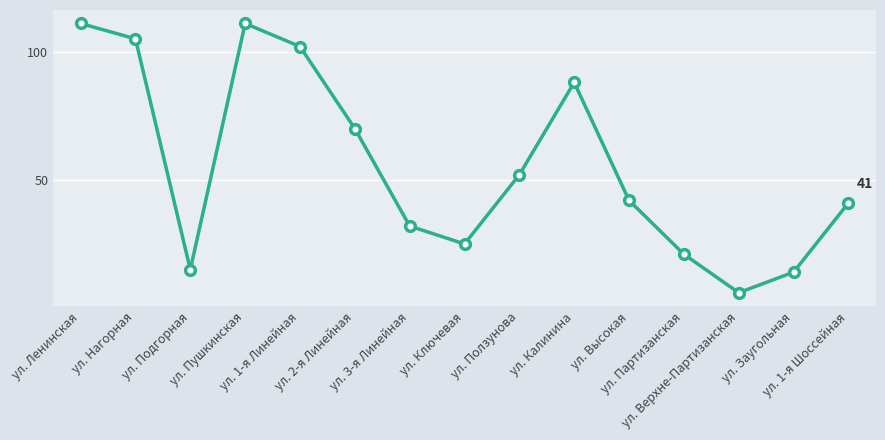

What is the sum of all values?

835